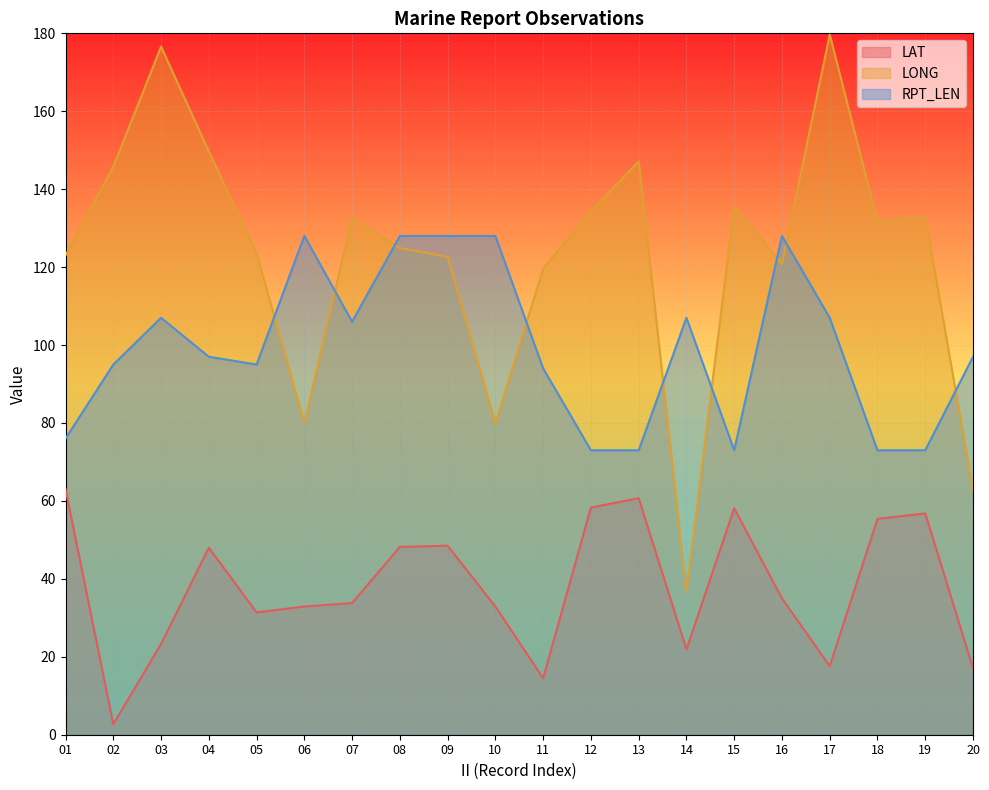

The RPT_LEN series shows 97.3 at 13. True or false?

False